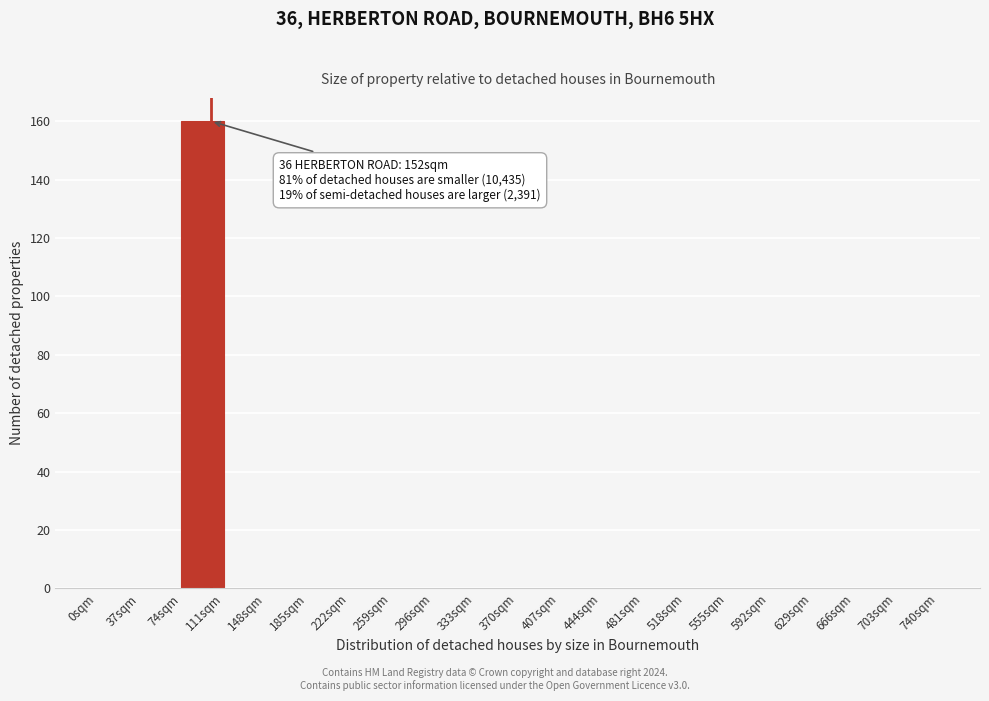

Which range on the x-axis has the tallest bar?

74 to 111